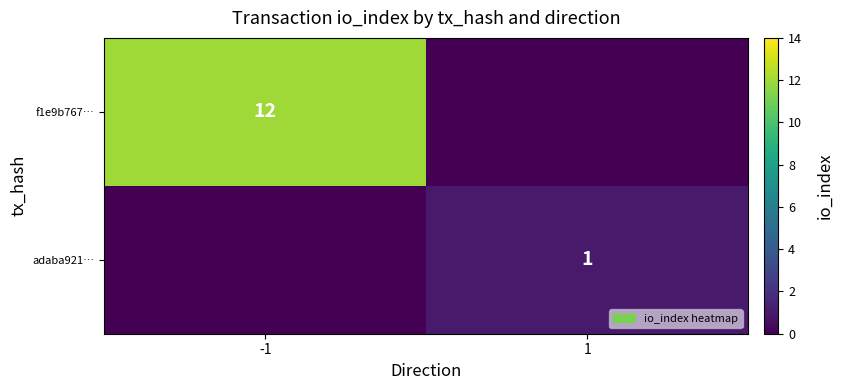

Is it true that f1e9b767… equals 12 at -1?

True